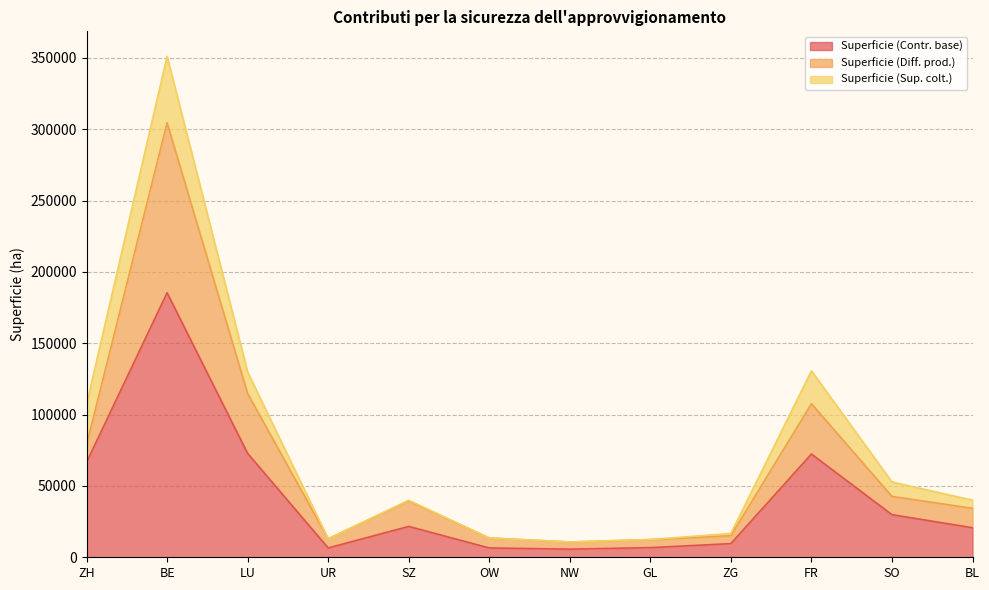

Which category has the lowest value in the Superficie (Diff. prod.) series?

NW